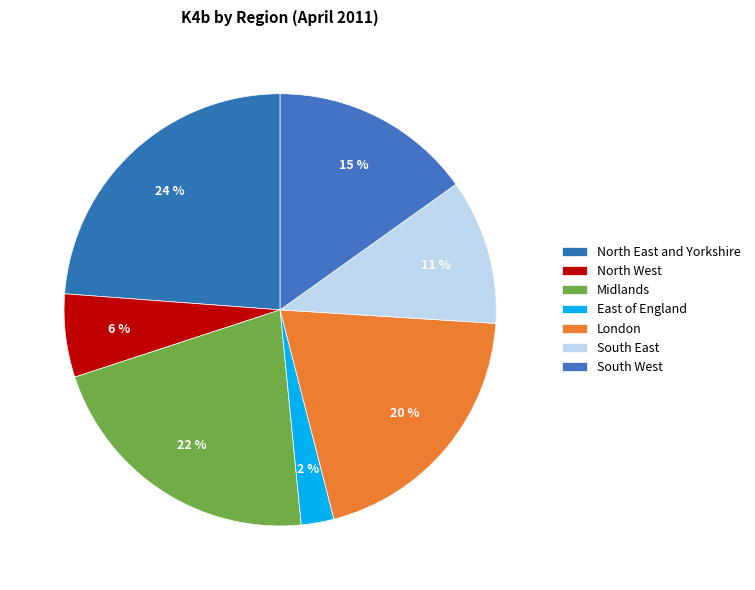

How many segments does this pie chart have?

7